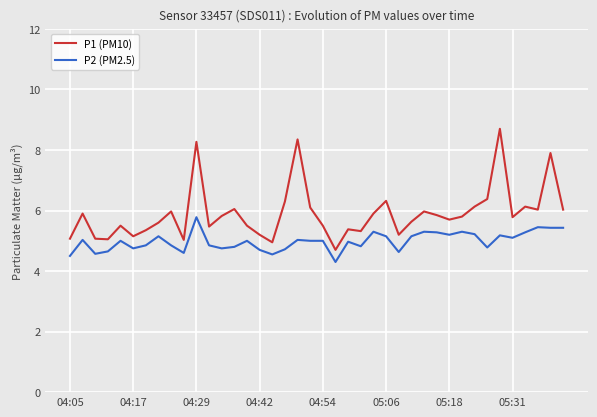

True or false: P2 (PM2.5) and P1 (PM10) cross at least once.

False